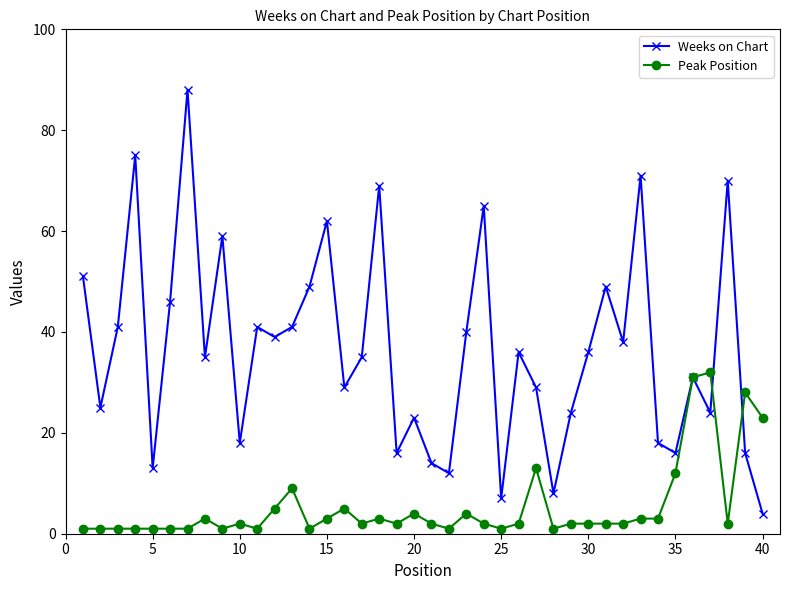

What is the value of the Weeks on Chart point at the 20th from the left?

23